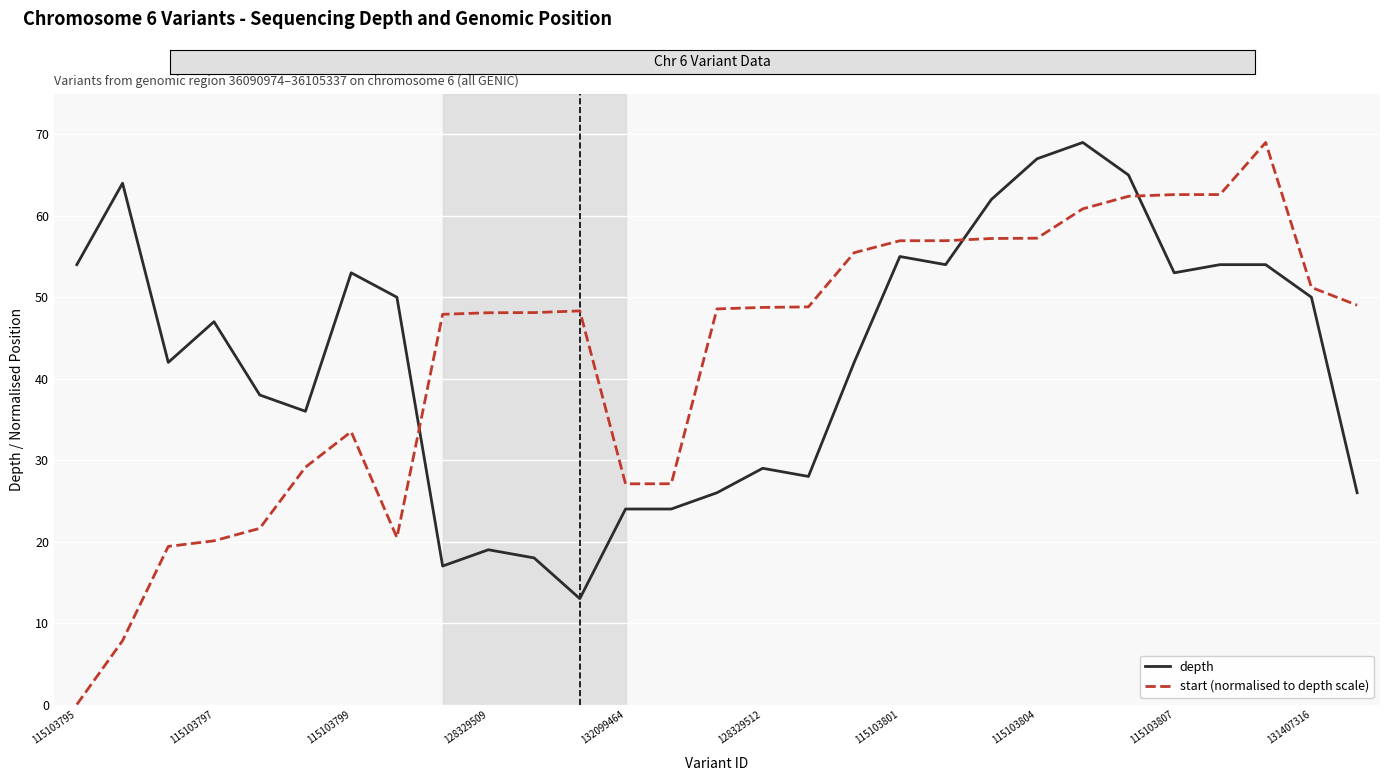

Which series has the widest spread of values?

start (normalised to depth scale)